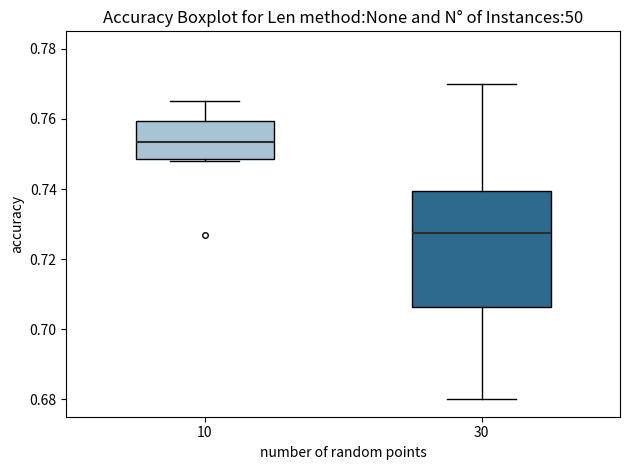

Where does the lower whisker of the box at x = 30 end on the y-axis? The values are not printed on the chart, so give them approximately, as read against the axis.

0.680